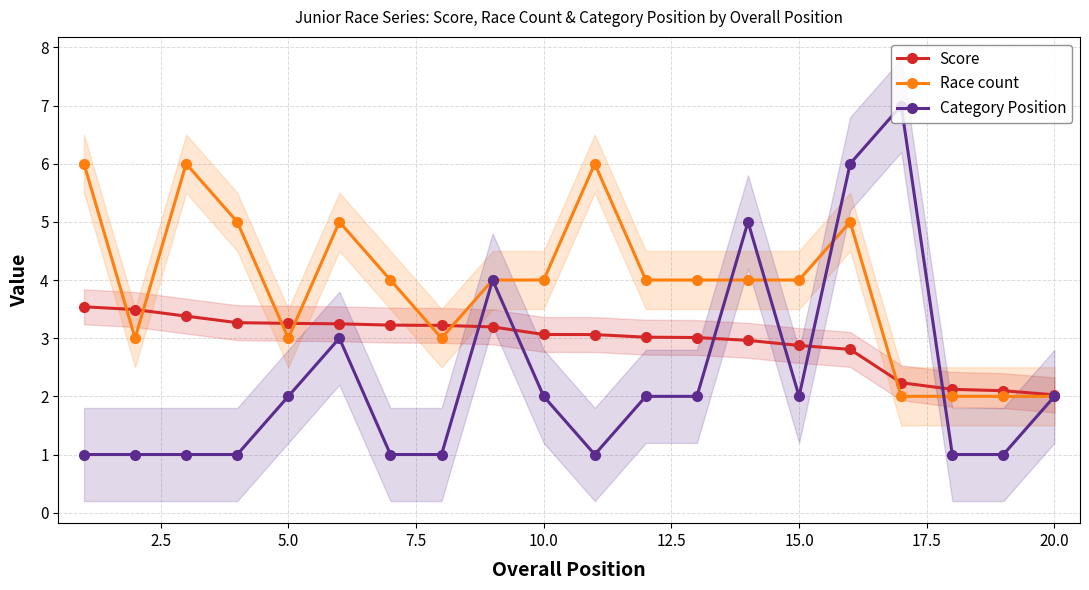

What is the minimum value for Score?

2.0